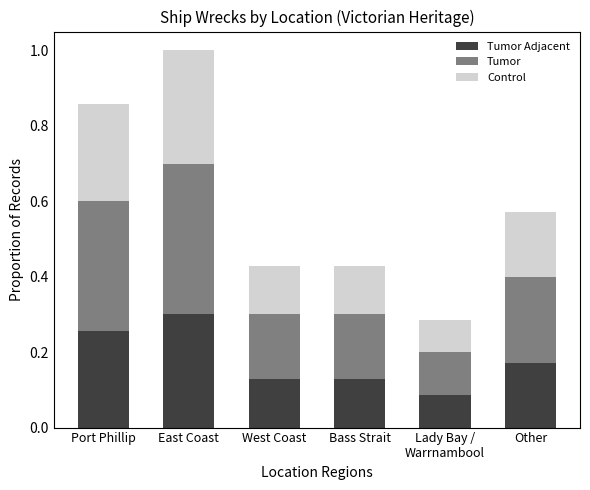

What is the total value across all series at East Coast?

1.0